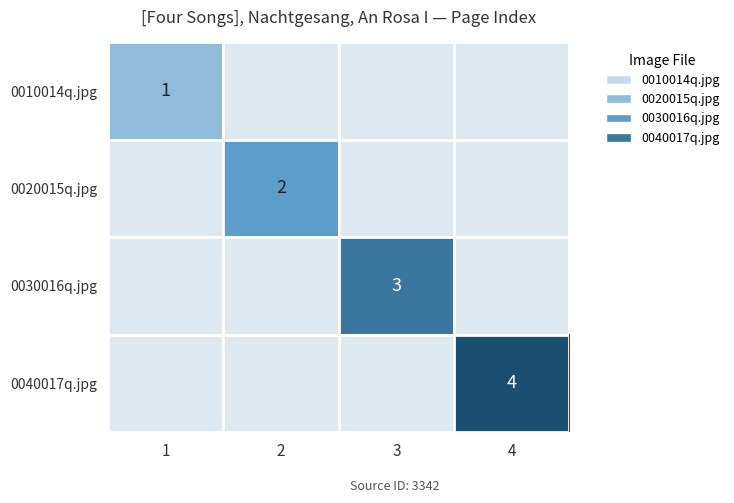

The 0020015q.jpg series shows 2 at 2. True or false?

True